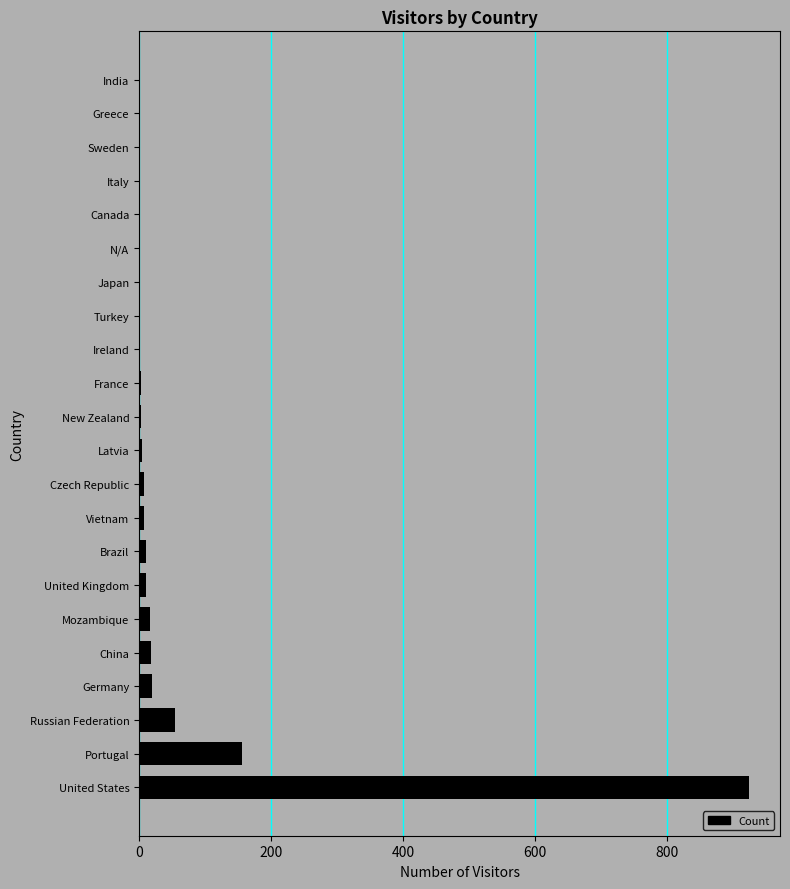

What is the sum of the values at Portugal and United States?

1081